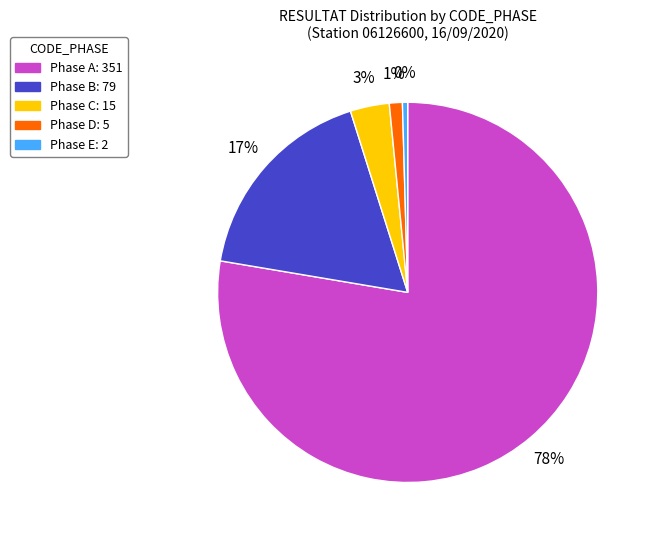

Does any single category account for the majority?

Yes